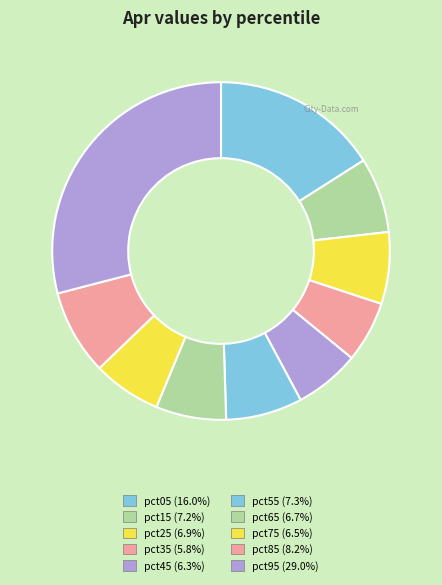

Combined, what portion of the pie is pct85 and pct65?

14.9%